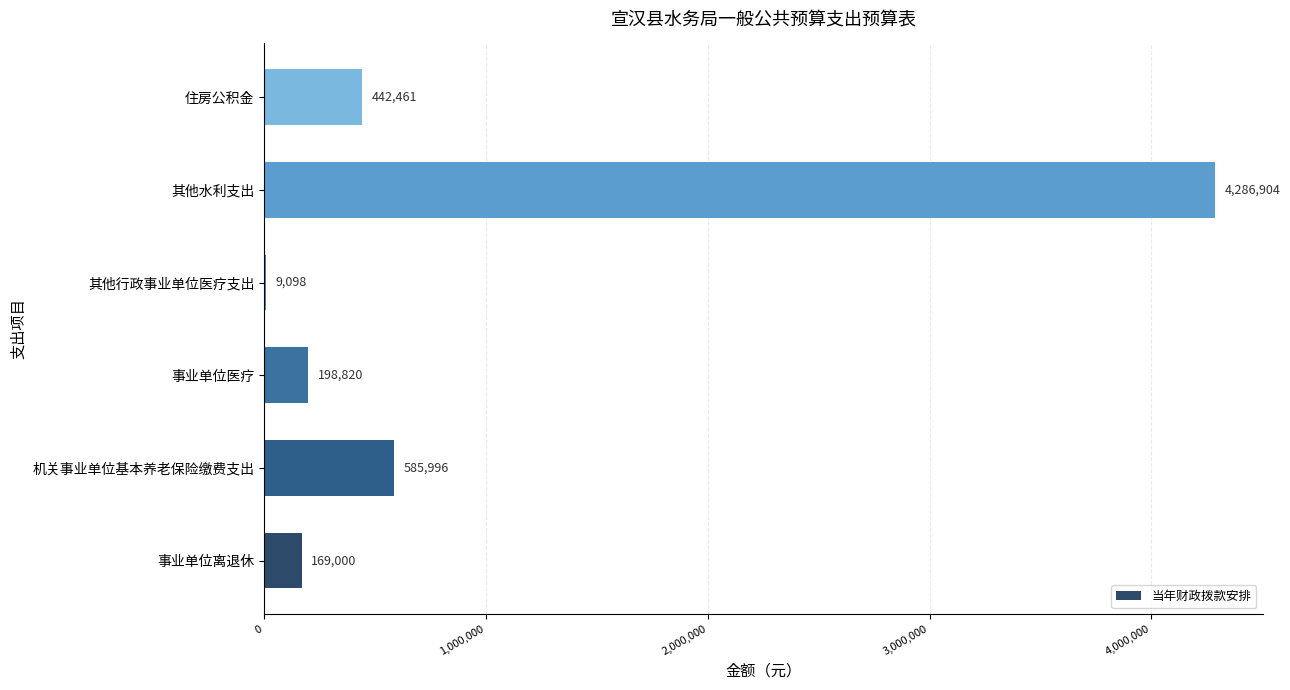

What is the change in value from 事业单位医疗 to 住房公积金?

+243641